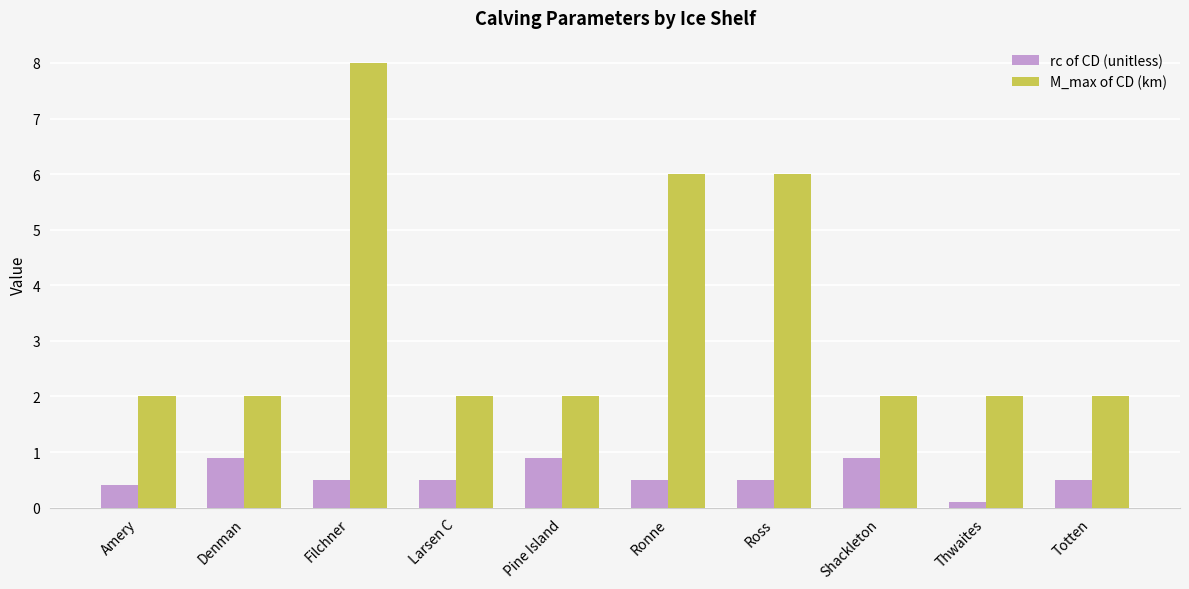

Reading left to right, extract all data points from this chart.

rc of CD (unitless): Amery=0.4	Denman=0.9	Filchner=0.5	Larsen C=0.5	Pine Island=0.9	Ronne=0.5	Ross=0.5	Shackleton=0.9	Thwaites=0.1	Totten=0.5
M_max of CD (km): Amery=2.0	Denman=2.0	Filchner=8.0	Larsen C=2.0	Pine Island=2.0	Ronne=6.0	Ross=6.0	Shackleton=2.0	Thwaites=2.0	Totten=2.0